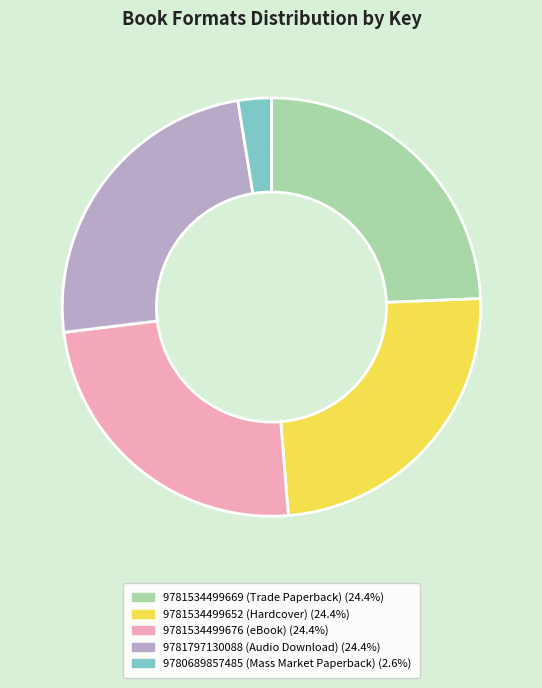

The 9781534499652 (Hardcover) slice represents 38% of the pie. True or false?

False